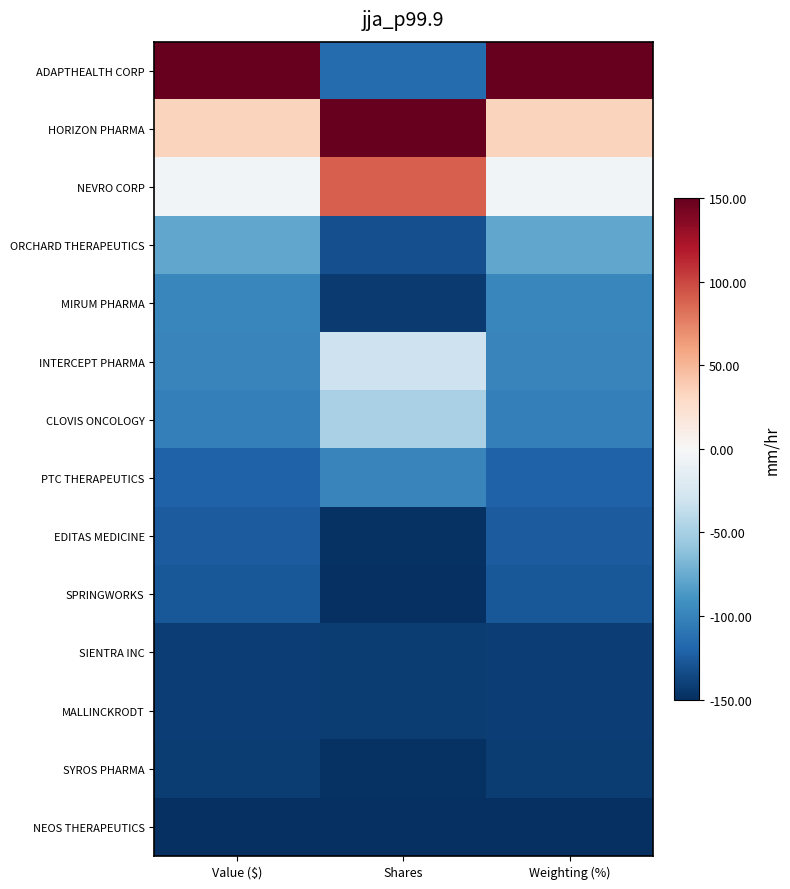

Which series has the largest range (max minus min)?

ADAPTHEALTH CORP